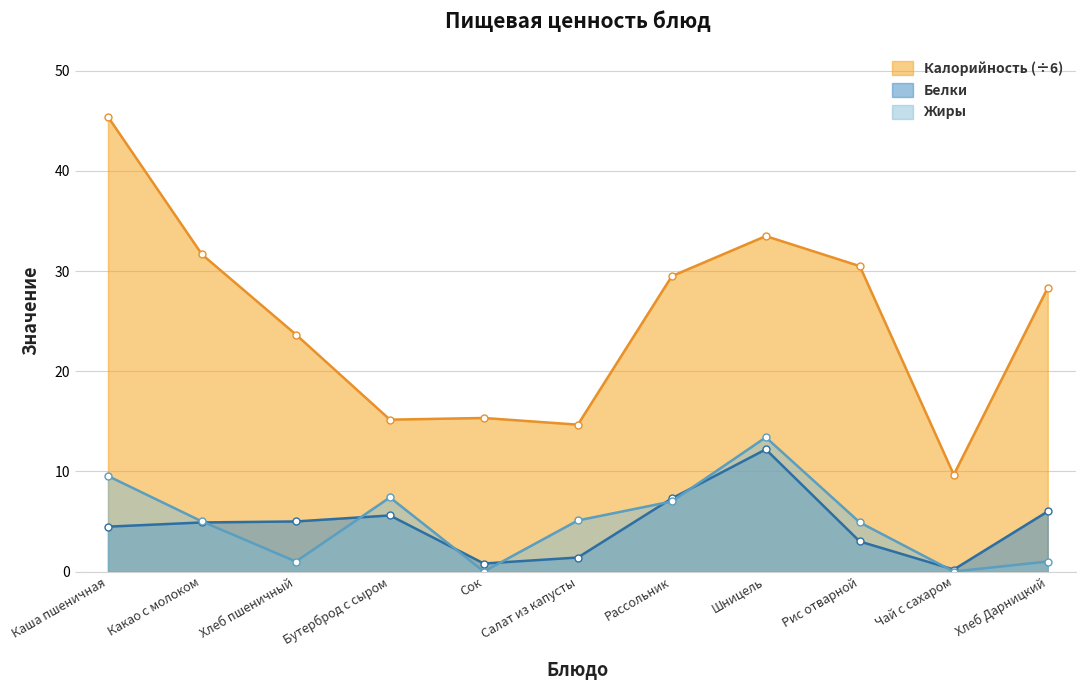

Is it true that Белки equals 12.2 at Шницель?

True